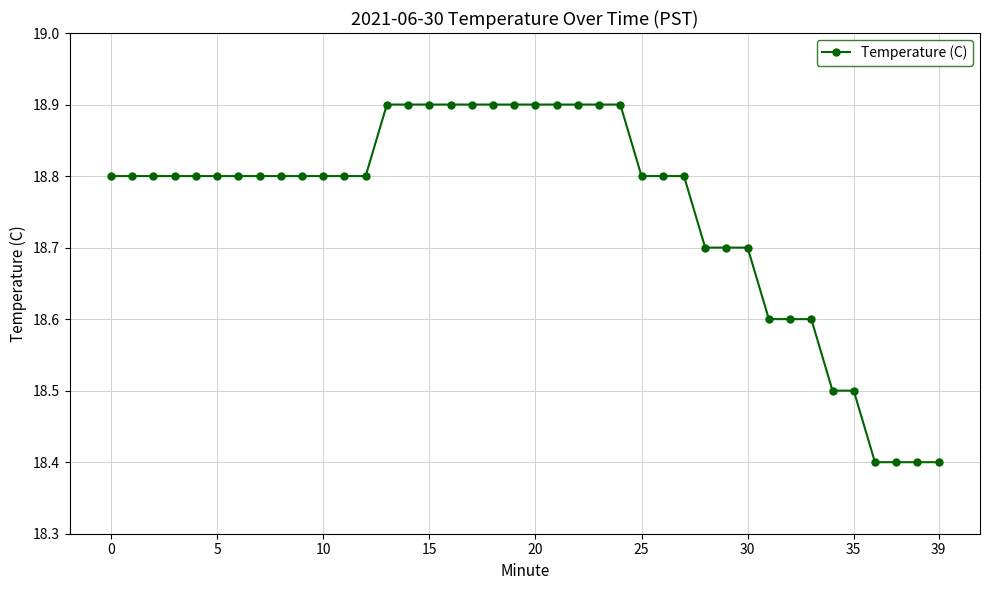

Count the number of data series in this chart.

1